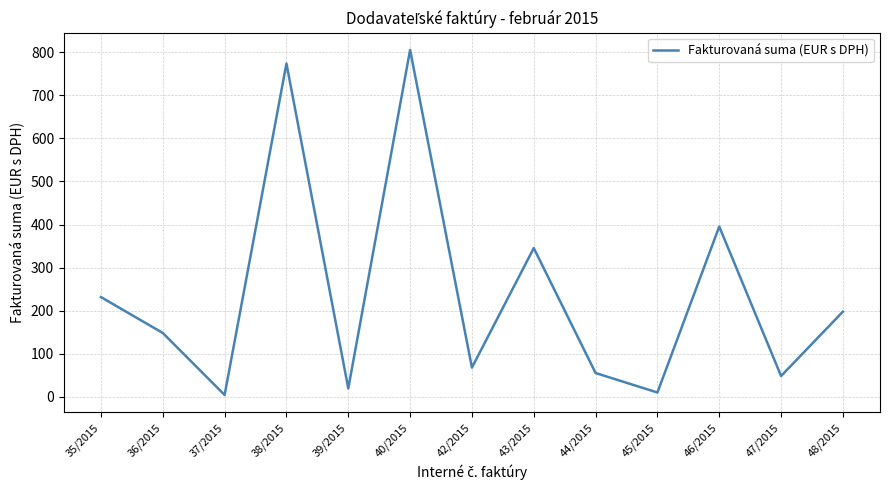

True or false: there are more than 2 points higher than both neighbors.

True